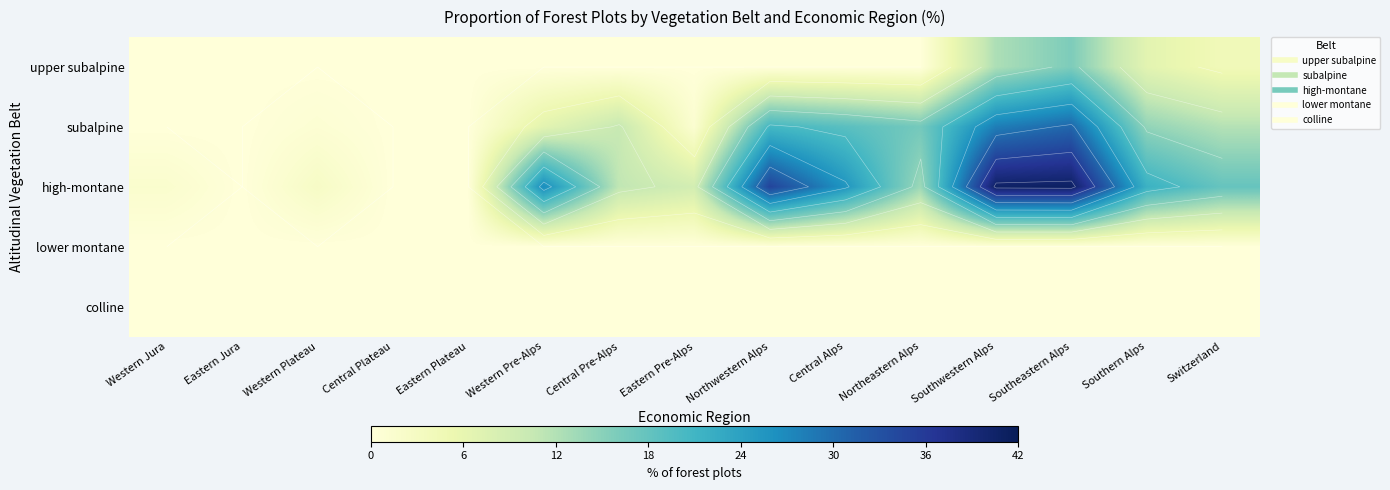

At which label is subalpine closest to 15?

Southern Alps